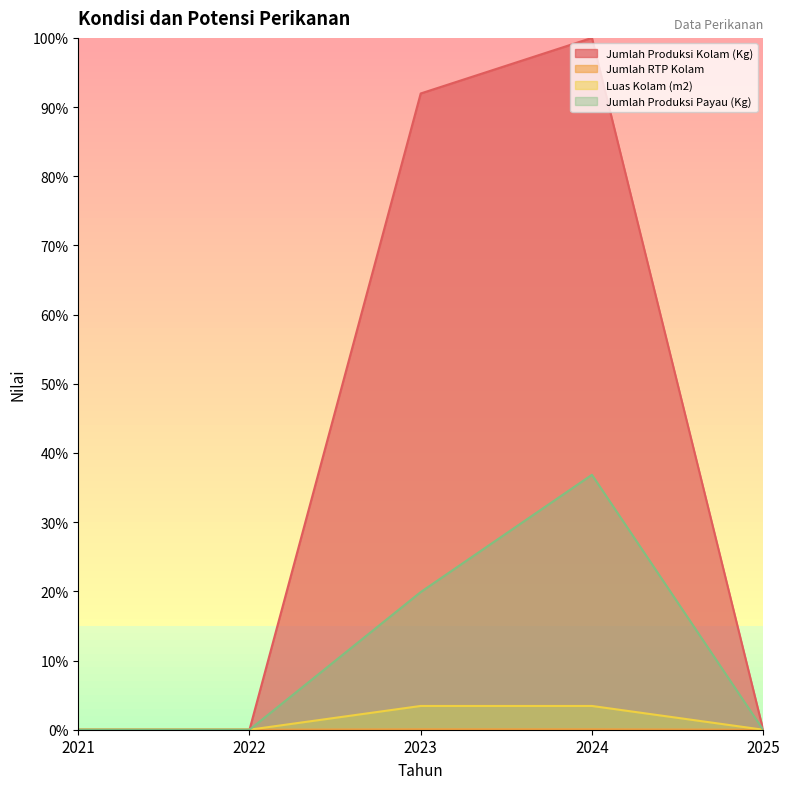

At which category does Jumlah Produksi Payau (Kg) reach its first local peak?

2024